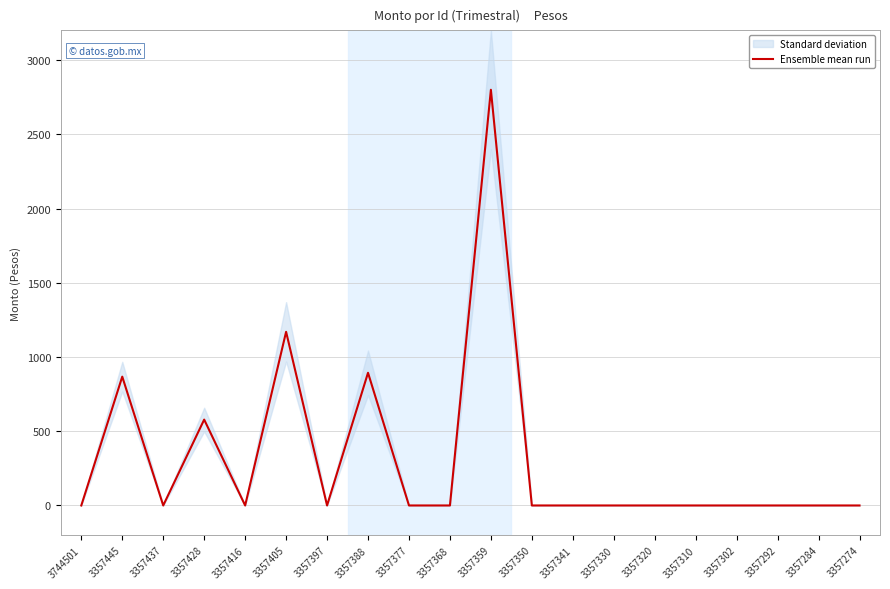

Where is the first local minimum?

3357437